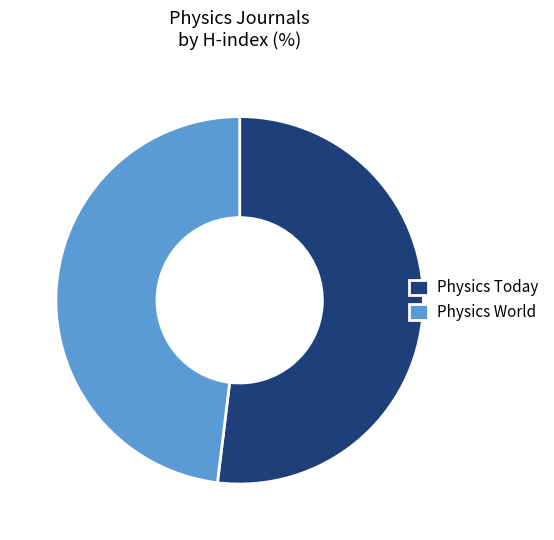

True or false: Physics World accounts for 48% of the total.

True